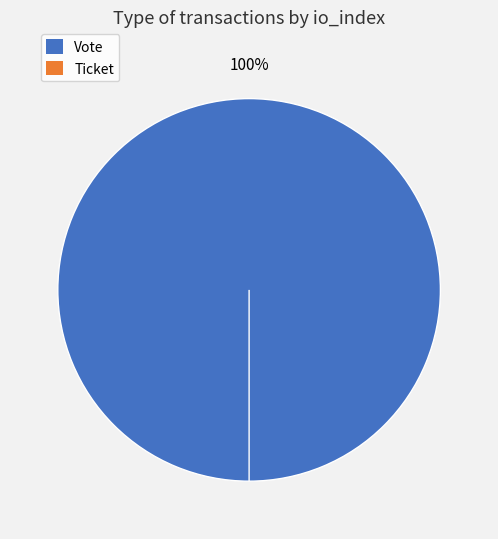

What is the change in value from Vote to Ticket?

-1